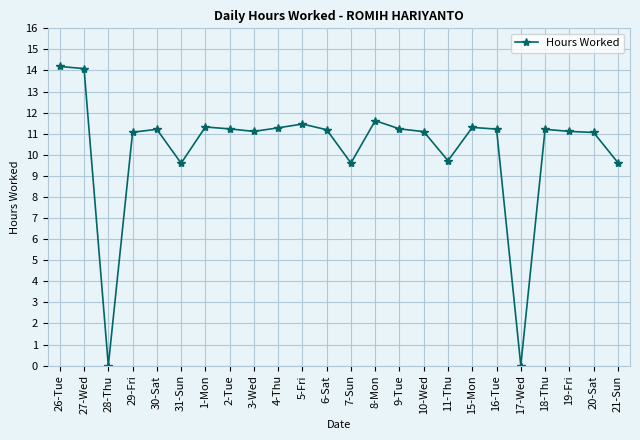

True or false: there are more than 0 points higher than both neighbors.

True